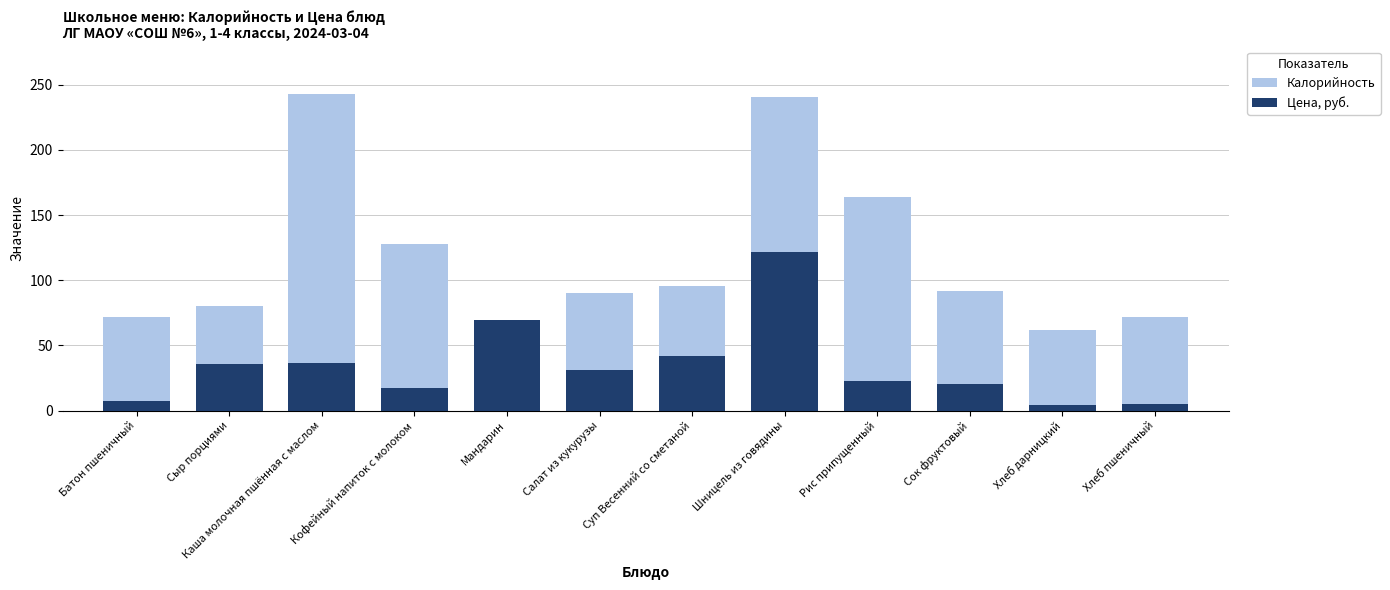

What is the minimum value for Калорийность?

57.0